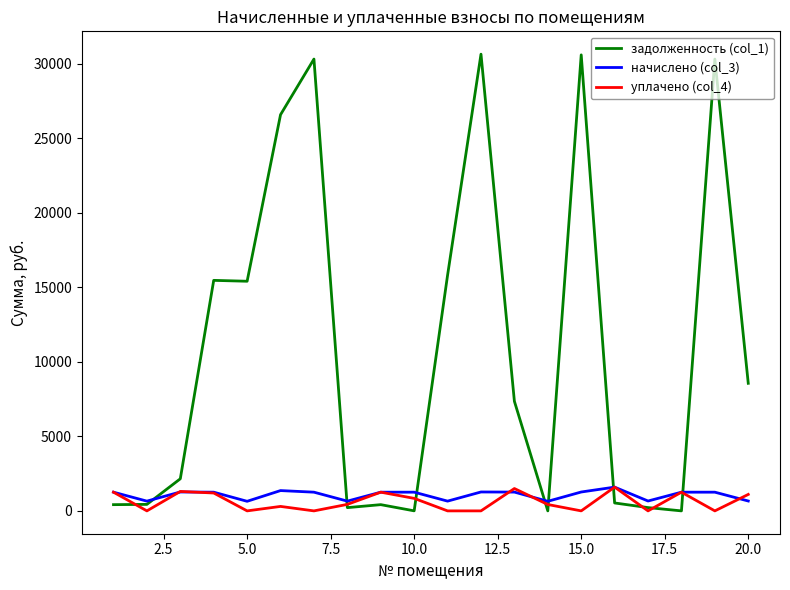

What is the greatest value displayed?

30654.4